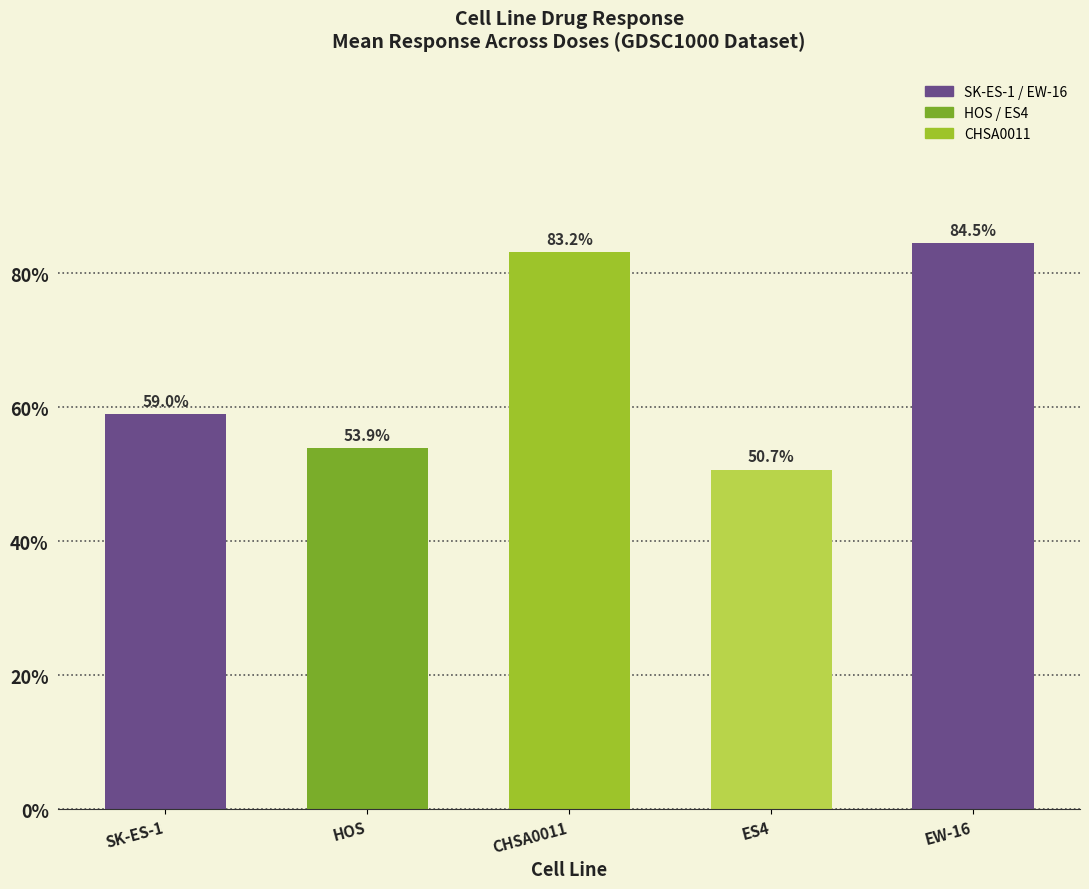

List the labels in order of value, largest first.

EW-16, CHSA0011, SK-ES-1, HOS, ES4